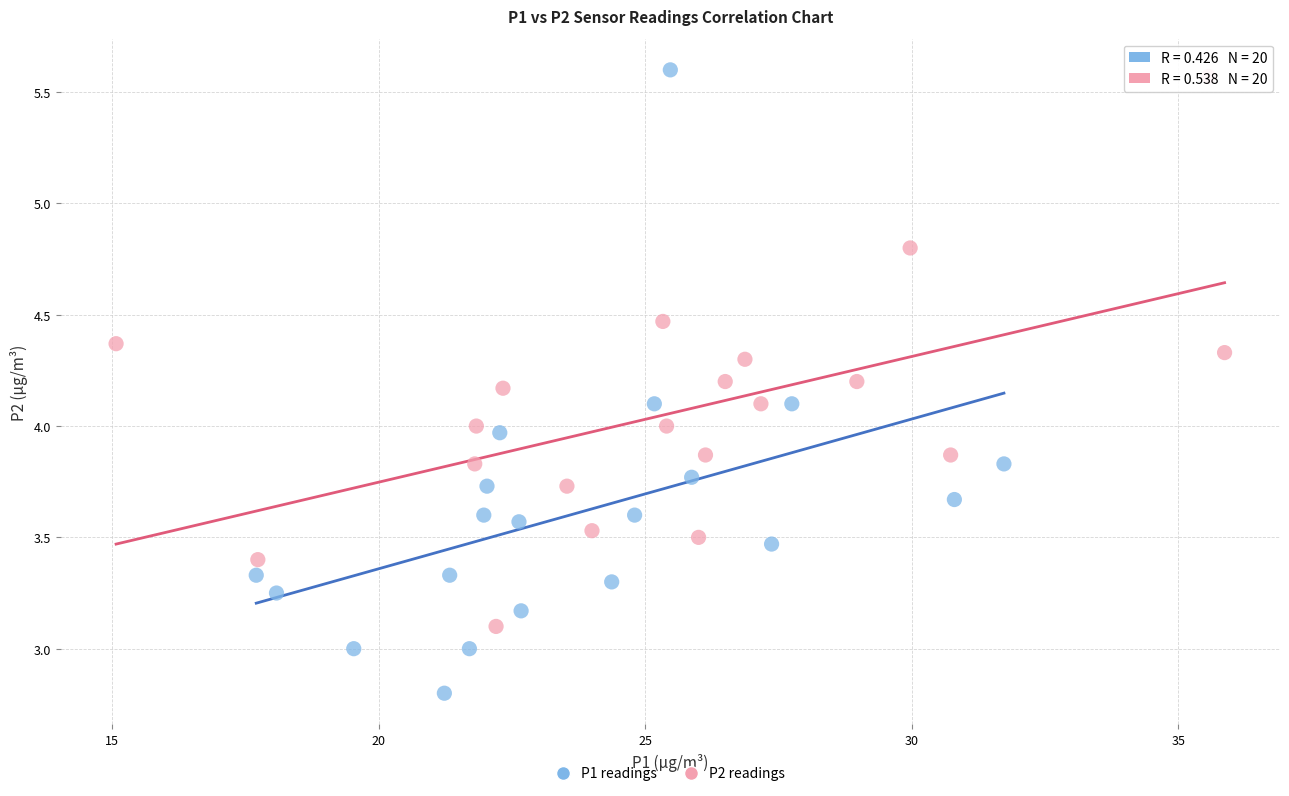

Which series reaches the minimum Y coordinate?

P1 readings